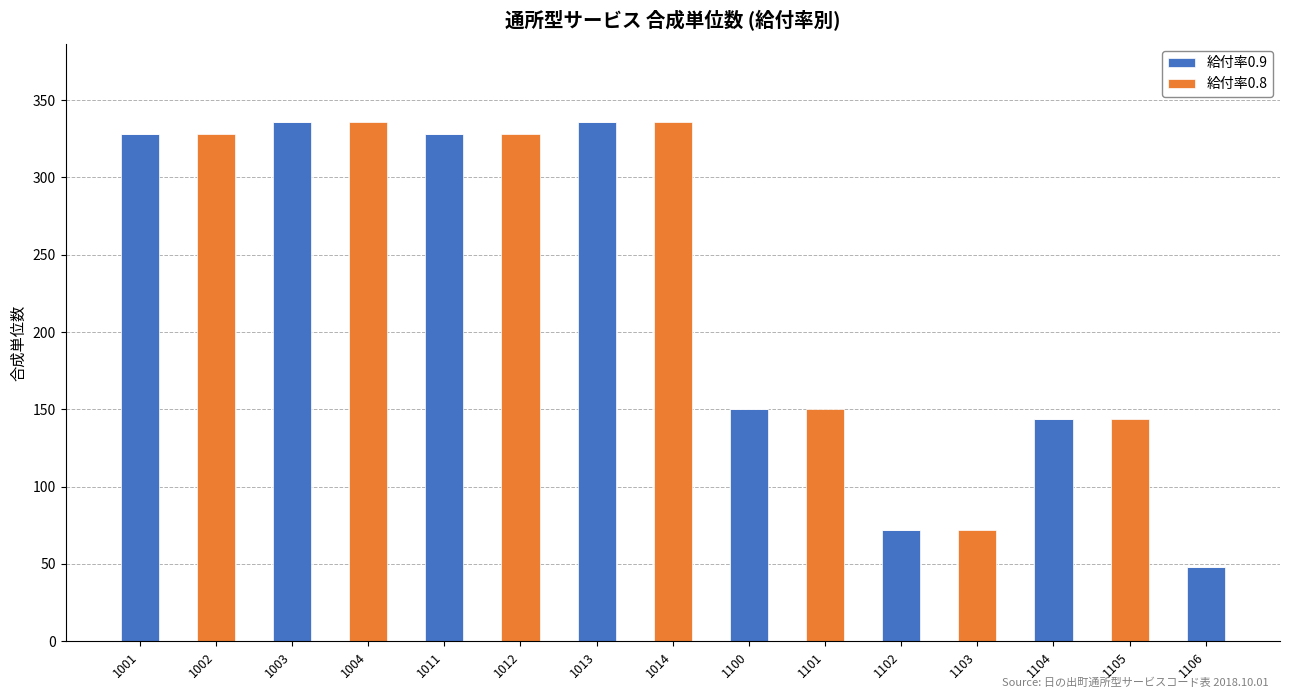

What is the total value across all series at 1100?

150